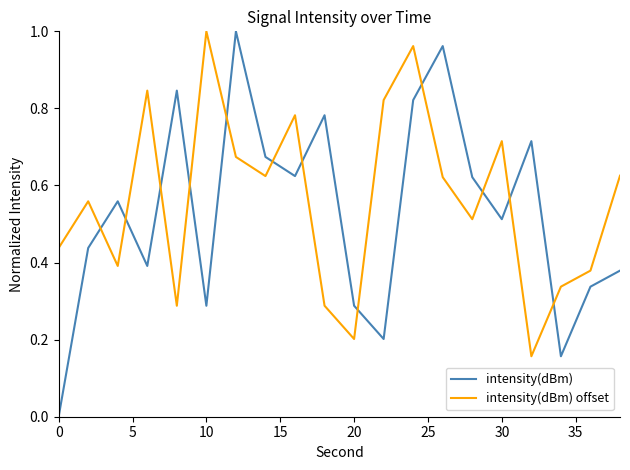

How many intersections are there between intensity(dBm) and intensity(dBm) offset?

12